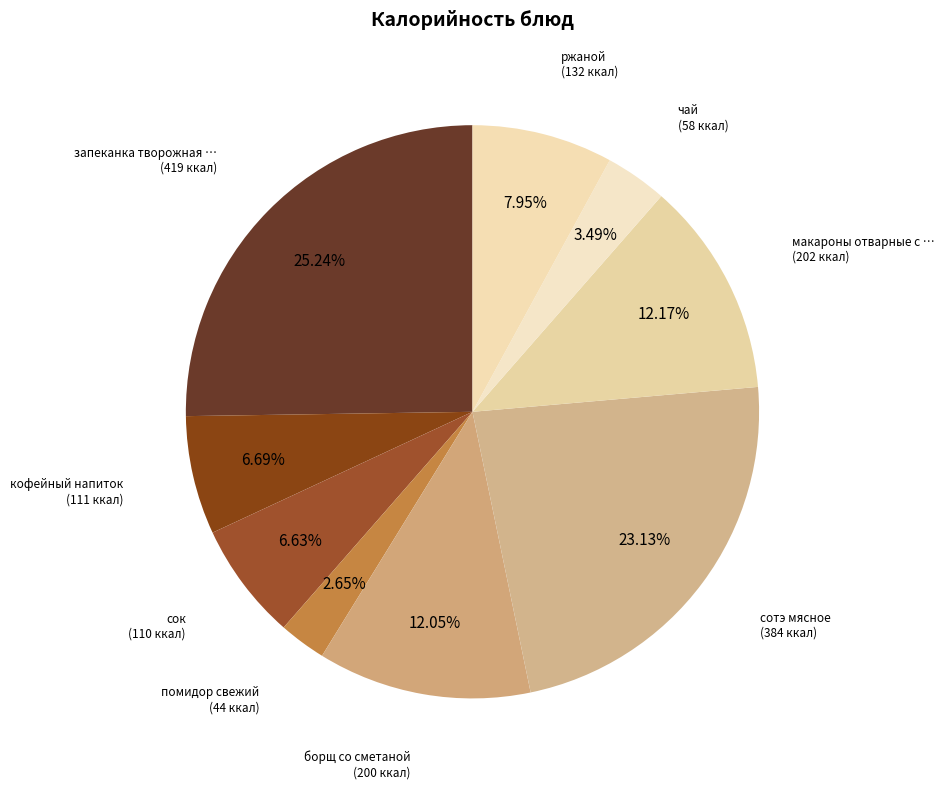

Rank the categories by value from lowest to highest.

помидор свежий, чай, сок, кофейный напиток, ржаной, борщ со сметаной, макароны отварные с с/м, сотэ мясное, запеканка творожная со сметаной